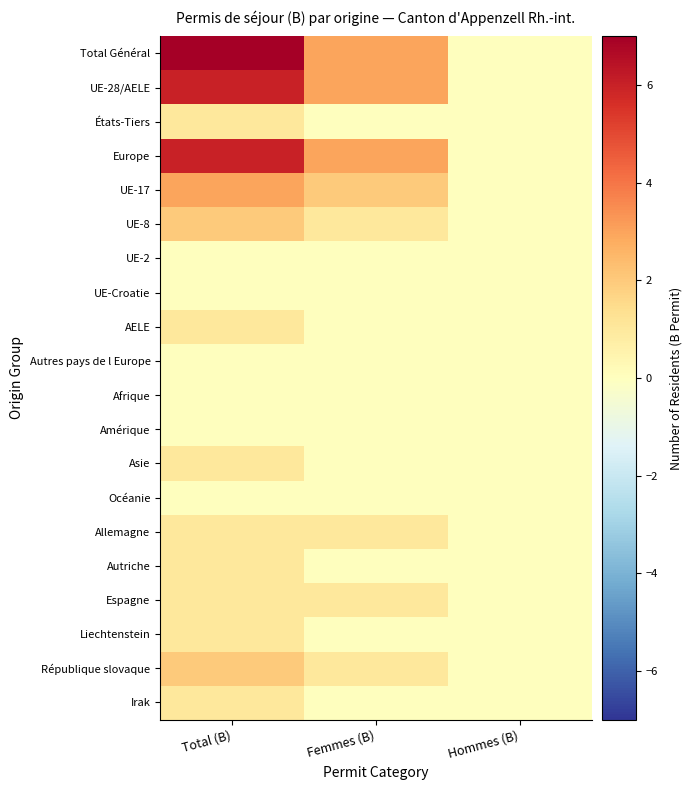

Which series has the largest total across all categories?

Total Général